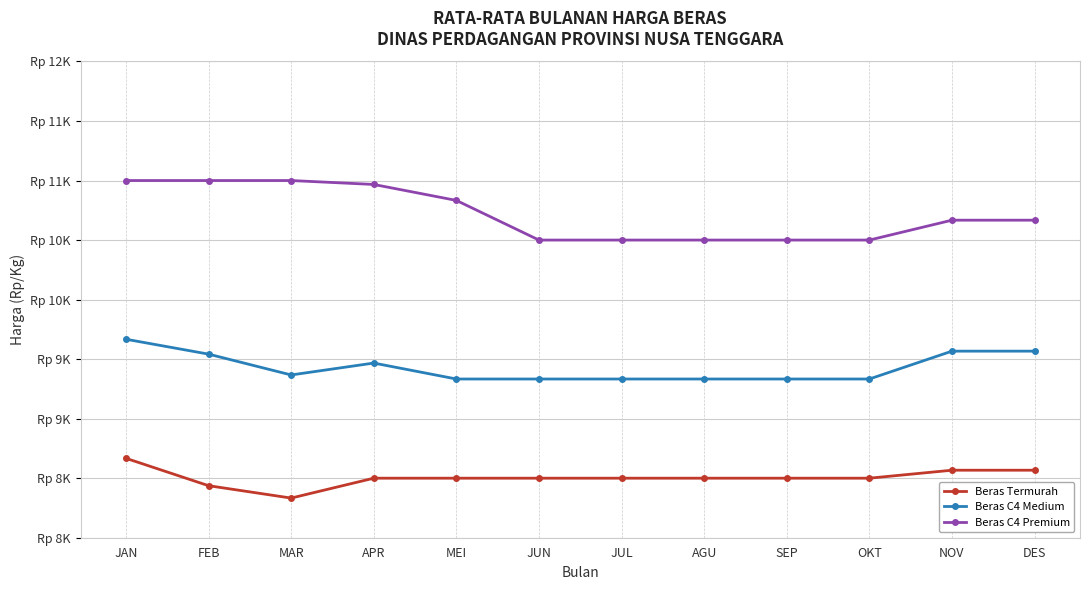

Reading left to right, extract all data points from this chart.

Beras Termurah: JAN=8667	FEB=8437	MAR=8333	APR=8500	MEI=8500	JUN=8500	JUL=8500	AGU=8500	SEP=8500	OKT=8500	NOV=8567	DES=8567
Beras C4 Medium: JAN=9667	FEB=9542	MAR=9367	APR=9467	MEI=9333	JUN=9333	JUL=9333	AGU=9333	SEP=9333	OKT=9333	NOV=9567	DES=9567
Beras C4 Premium: JAN=11000	FEB=11000	MAR=11000	APR=10967	MEI=10833	JUN=10500	JUL=10500	AGU=10500	SEP=10500	OKT=10500	NOV=10667	DES=10667